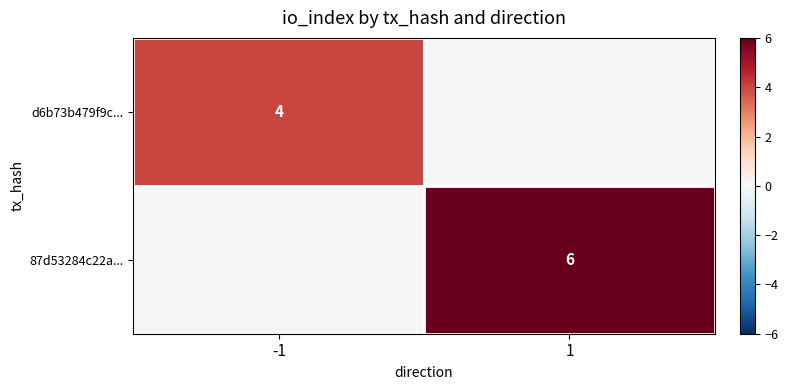

At which category does the chart reach its peak across all series?

1